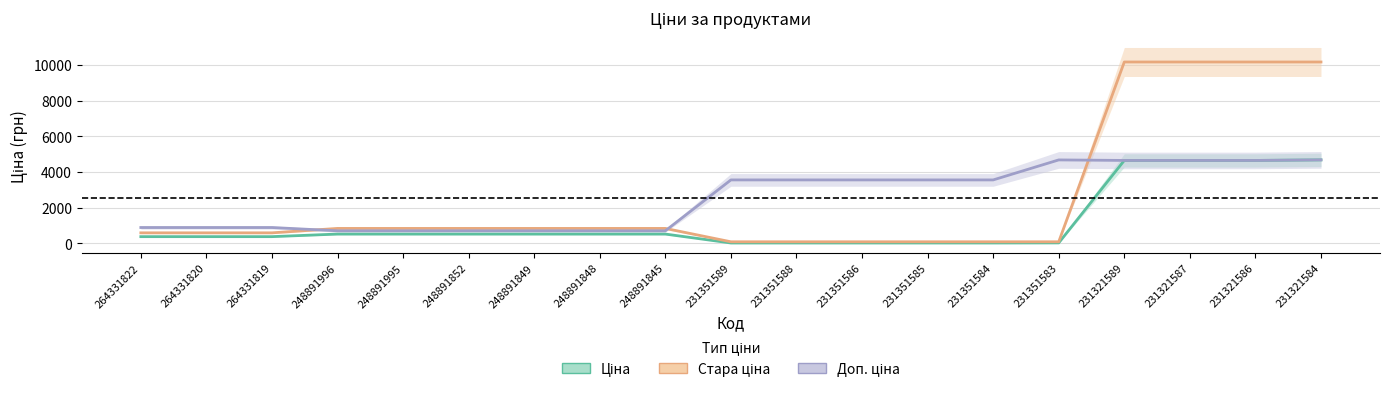

Rank the series at 248891995 from lowest to highest value.

Ціна, Доп. ціна, Стара ціна